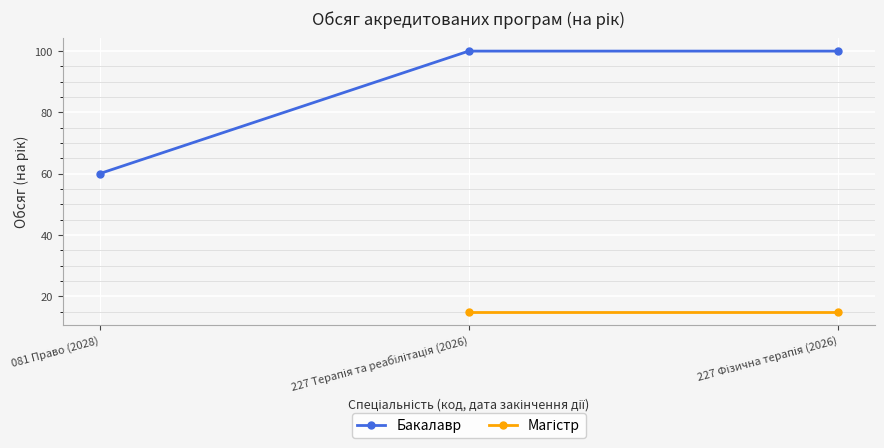

Where is the data nearest to the value 80?

081 Право (2028)